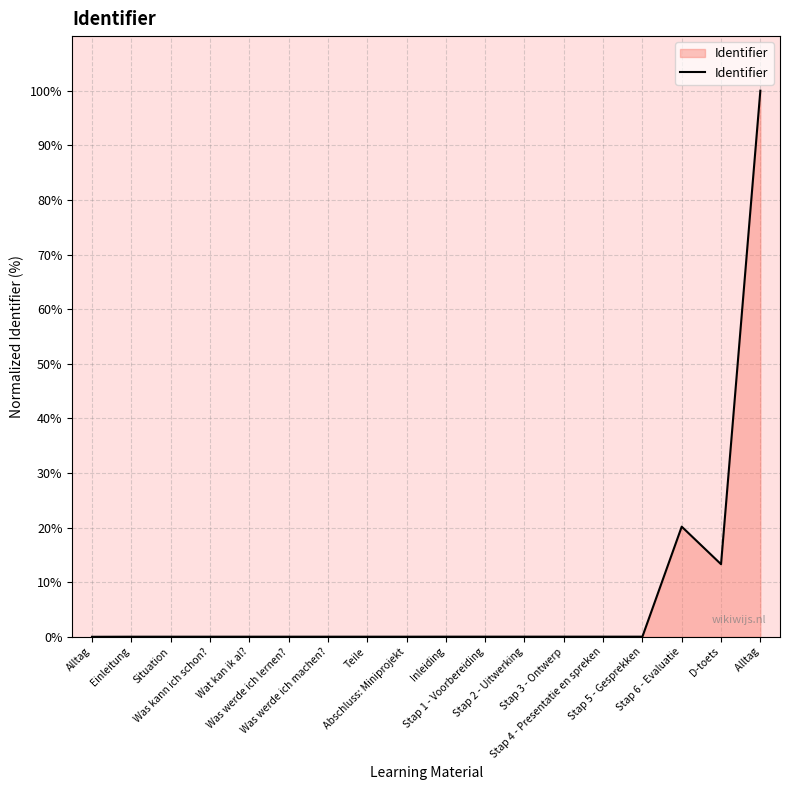

What is the difference between the maximum and minimum values?

100.0